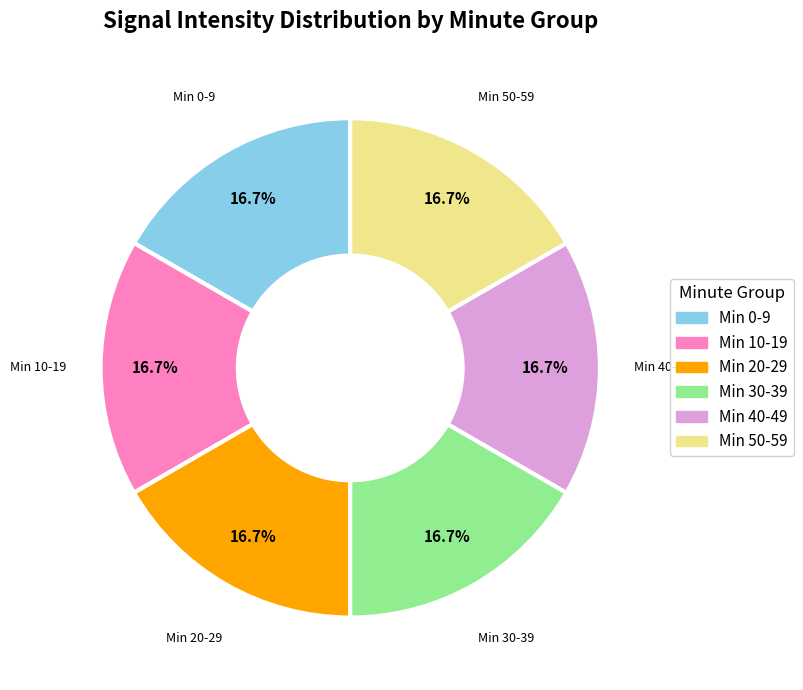

Does any single category account for the majority?

No